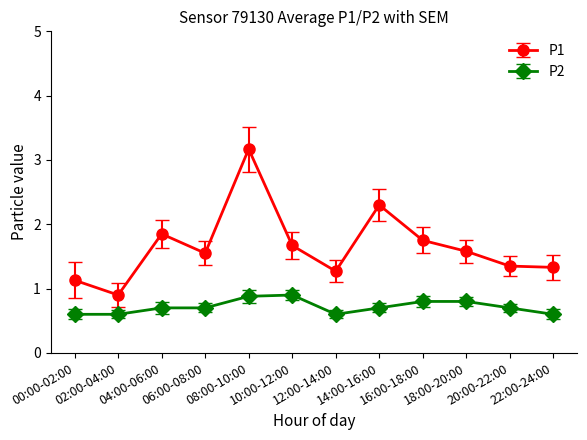

True or false: P1 has more than 1 points higher than both neighbors.

True